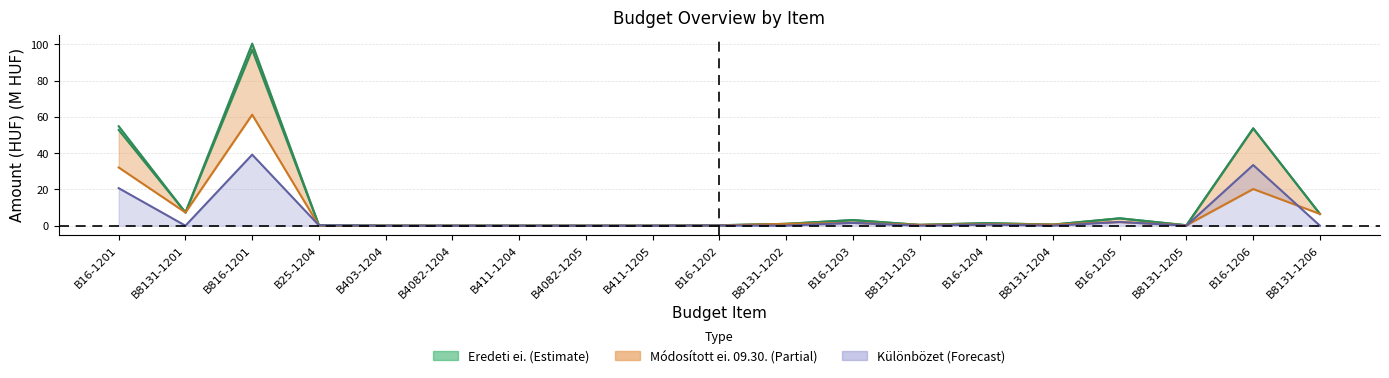

What is the label of the 7th point from the left?

B411-1204